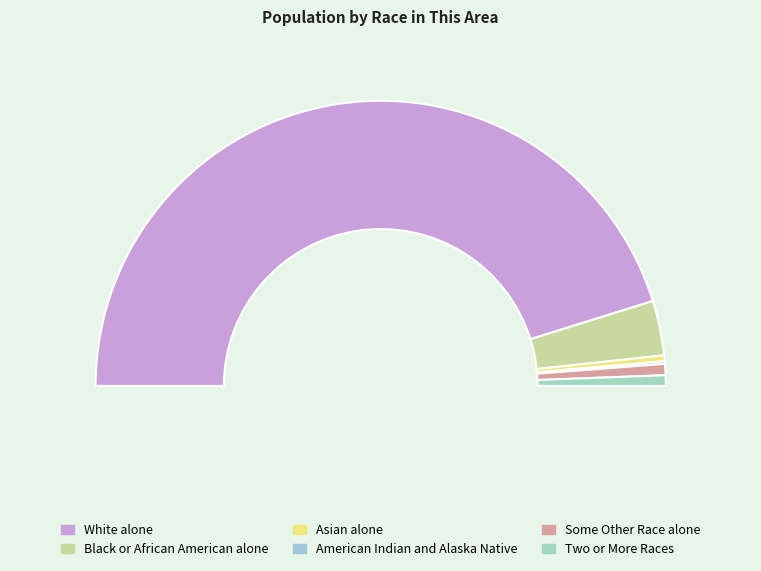

Does White alone represent more than half of the total?

Yes